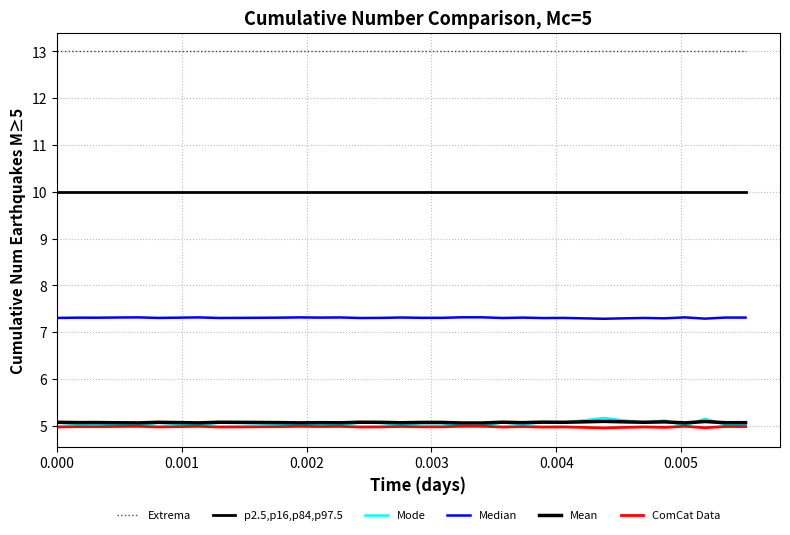

In Median, how many points are lower than both neighbors (excluding endpoints)?

11